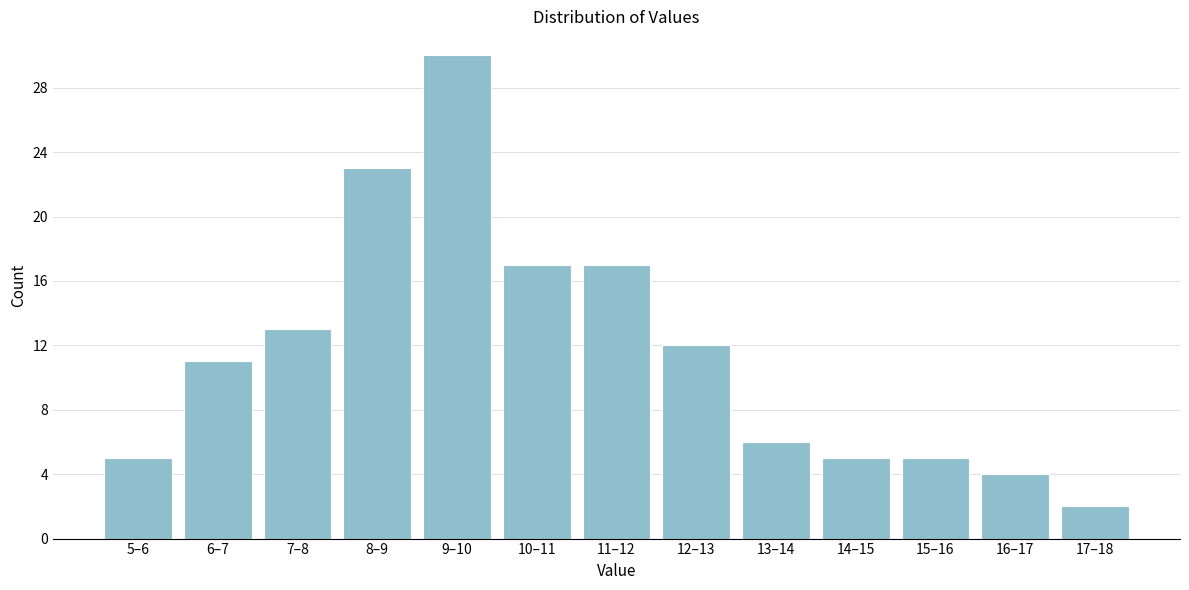

Reading left to right, list all the values displayed in this chart.

5	11	13	23	30	17	17	12	6	5	5	4	2